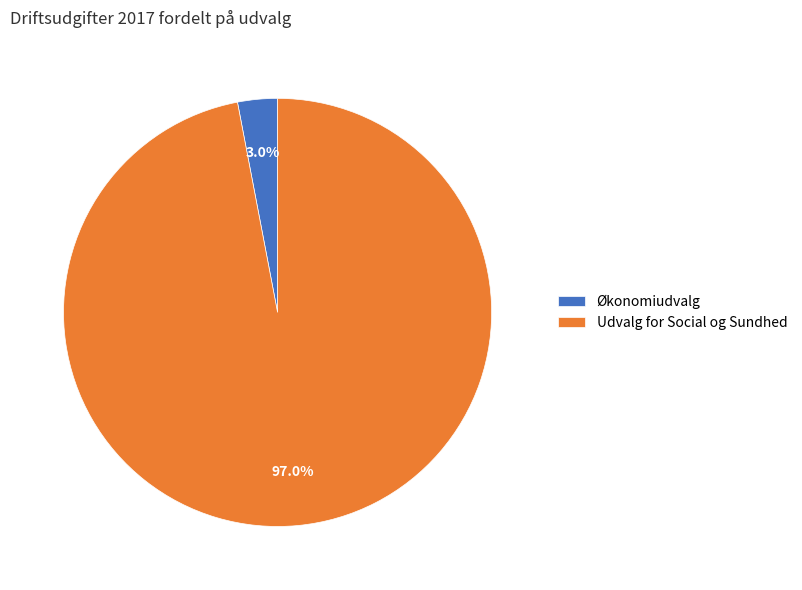

Do Økonomiudvalg and Udvalg for Social og Sundhed together represent more than half of the pie?

Yes